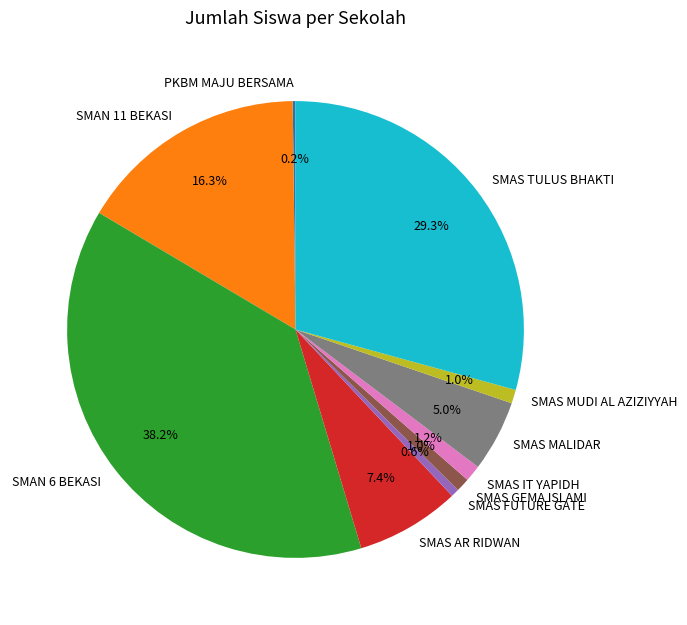

Is it true that SMAS MALIDAR is 5% of the pie?

True